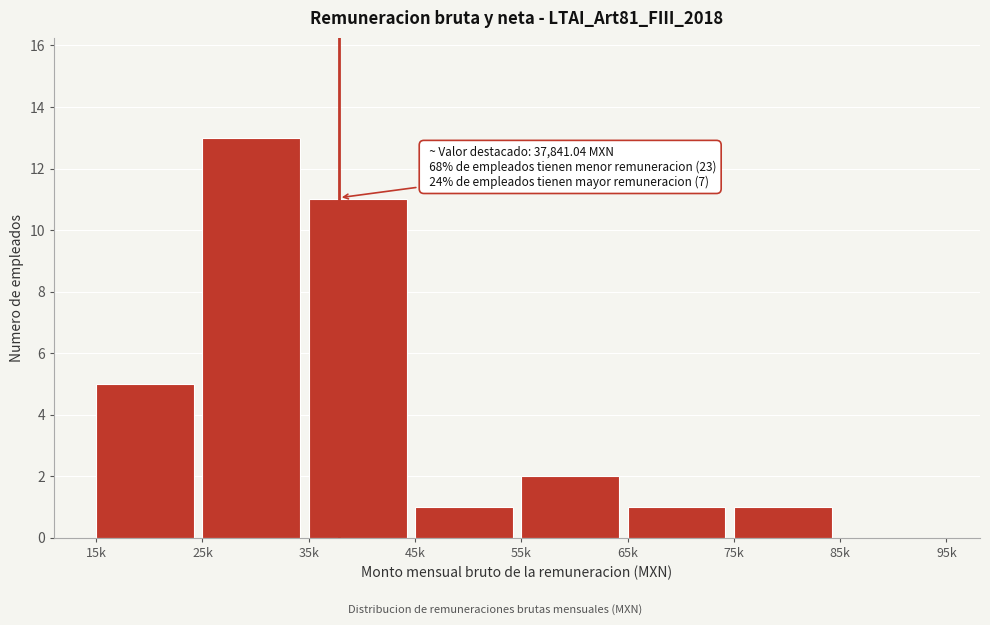

Reading left to right, transcribe all the data shown in this chart.

15k=5	25k=13	35k=11	45k=1	55k=2	65k=1	75k=1	85k=0